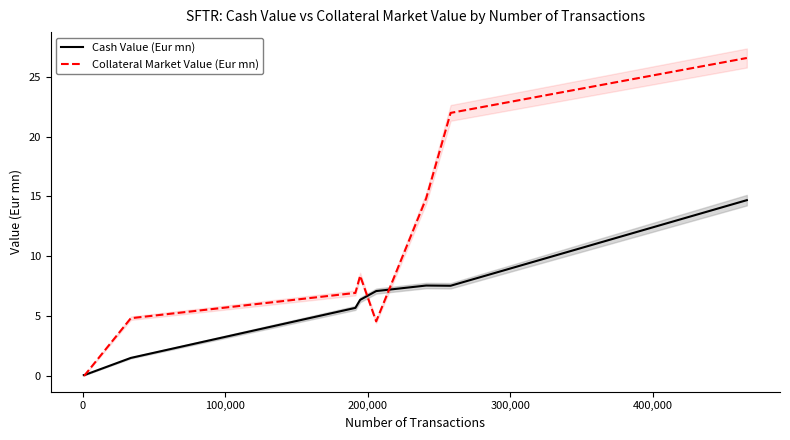

What is the difference between the maximum and second lowest values in the Cash Value (Eur mn) series?

14.6